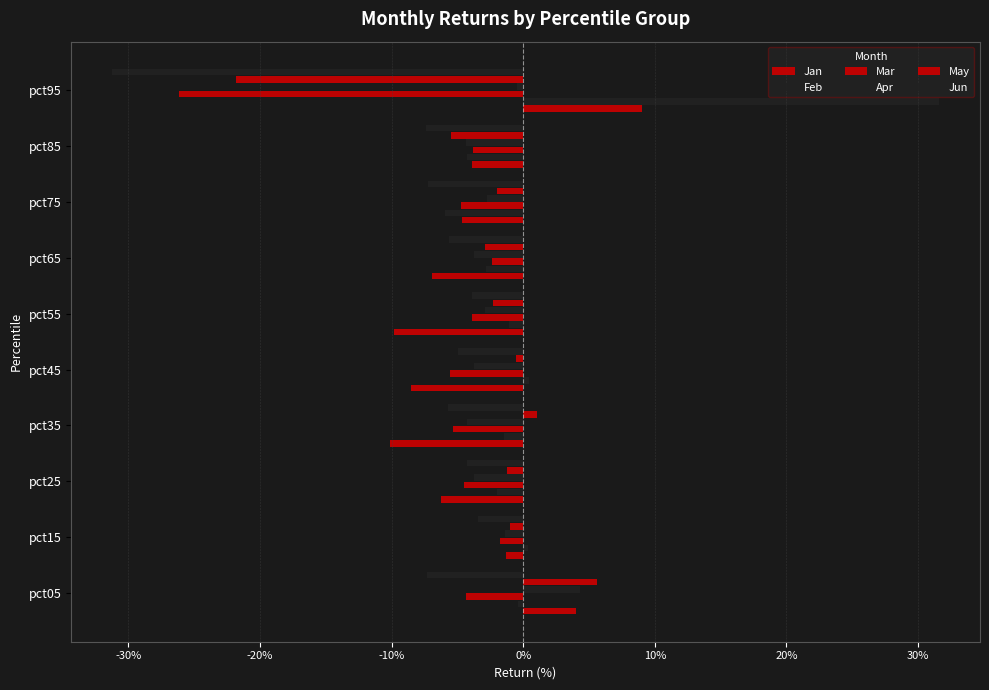

How many bars are there in total?

60